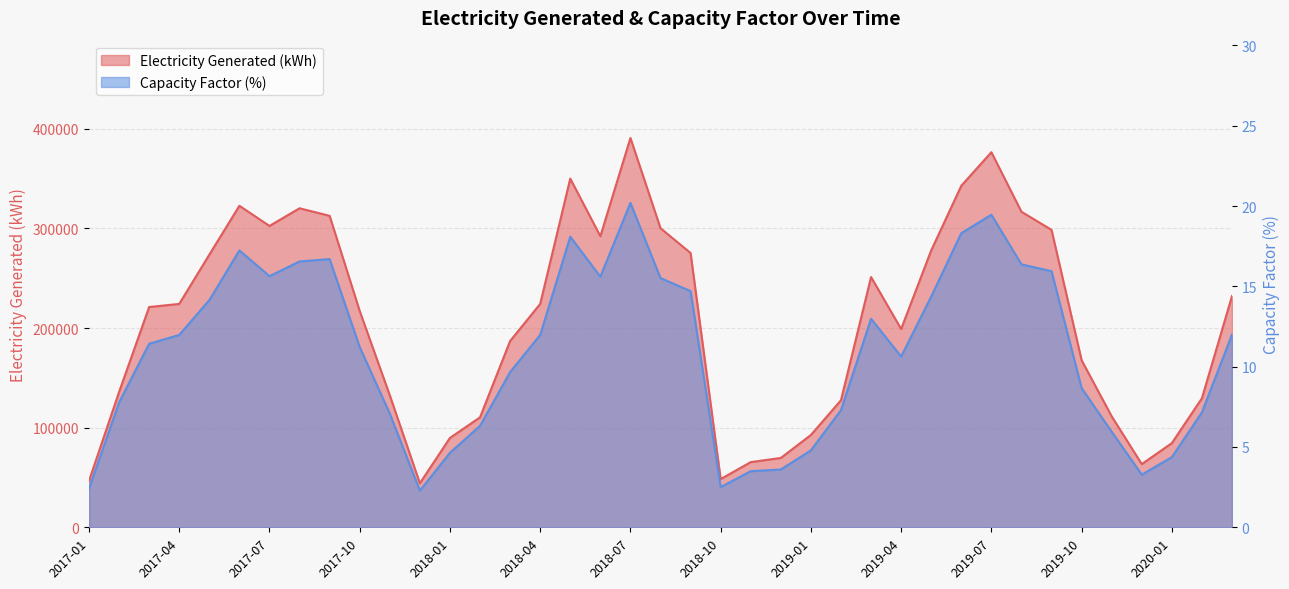

Which has a higher value, 2019-09 or 2019-05?

2019-09